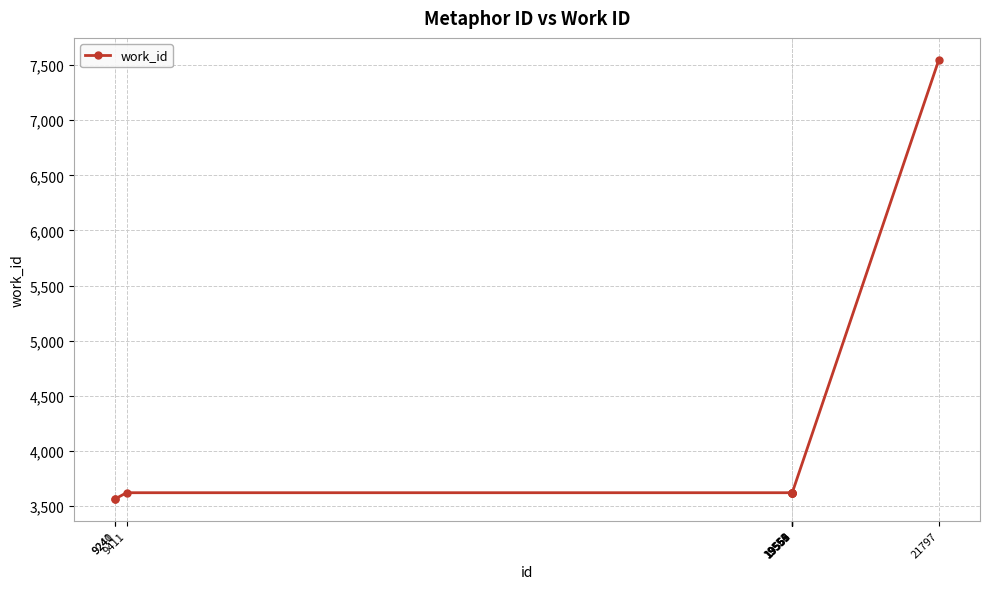

What is the difference between the second highest and minimum values?

55